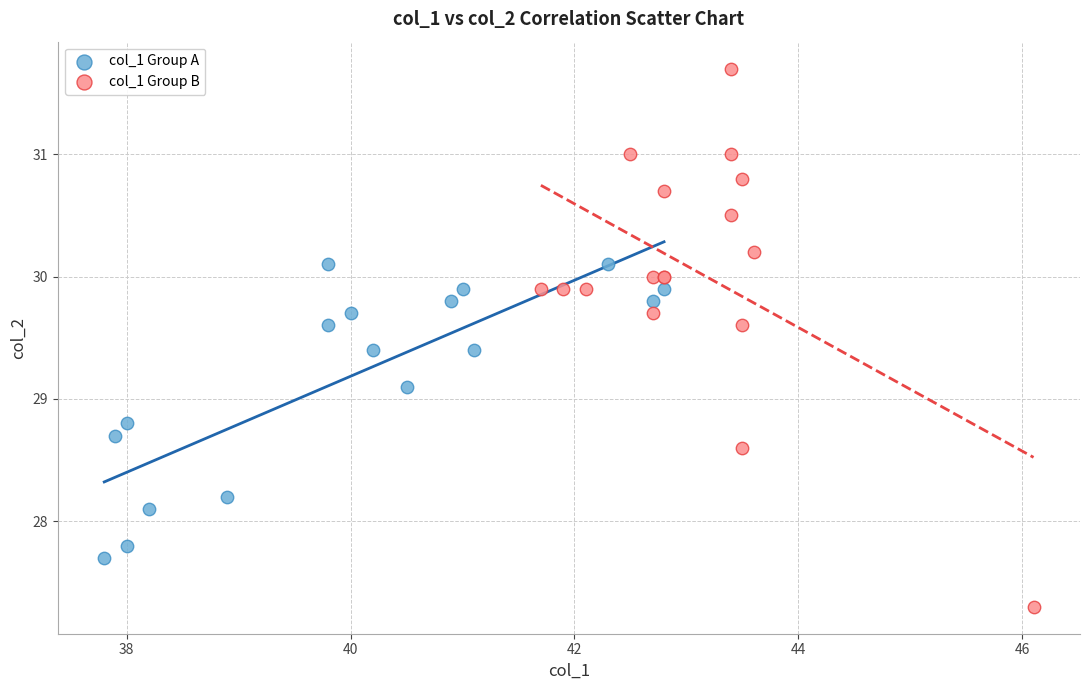

What are all the series names shown in the legend?

col_1 Group A, col_1 Group B